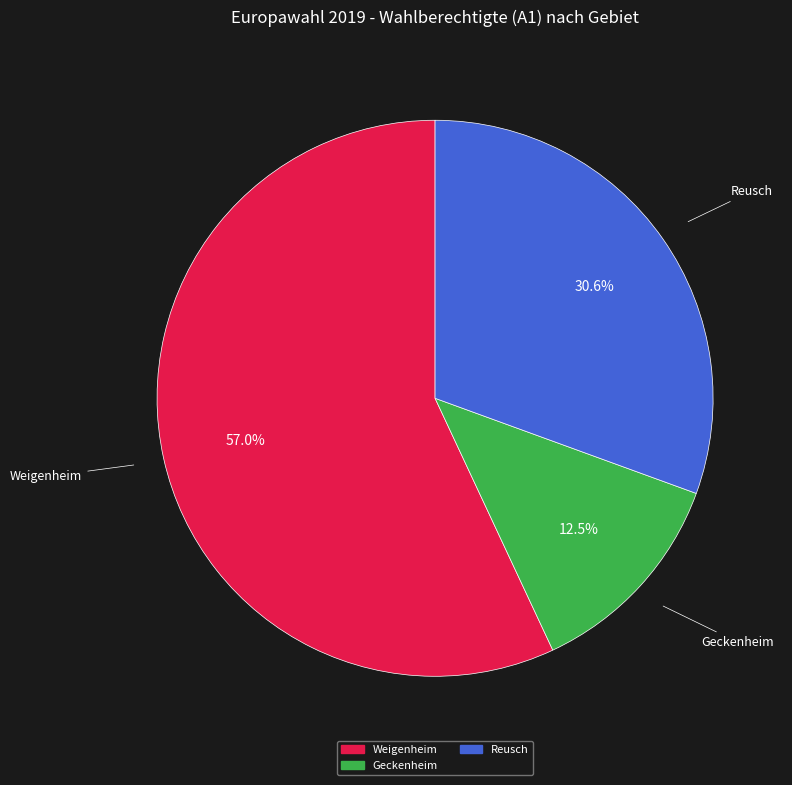

Count the number of slices in the pie.

3